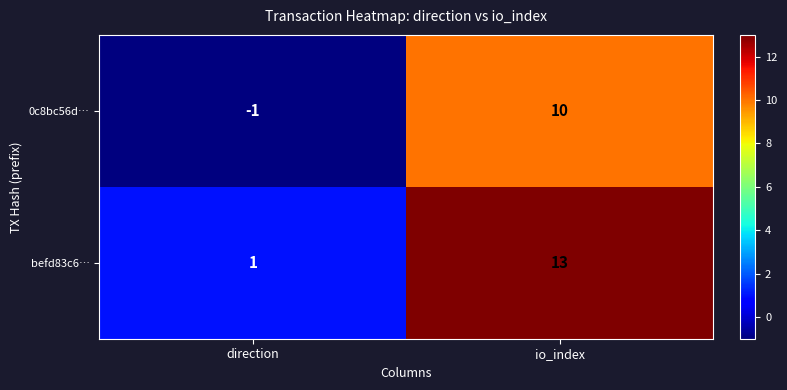

At how many categories does at least one series exceed 11?

1